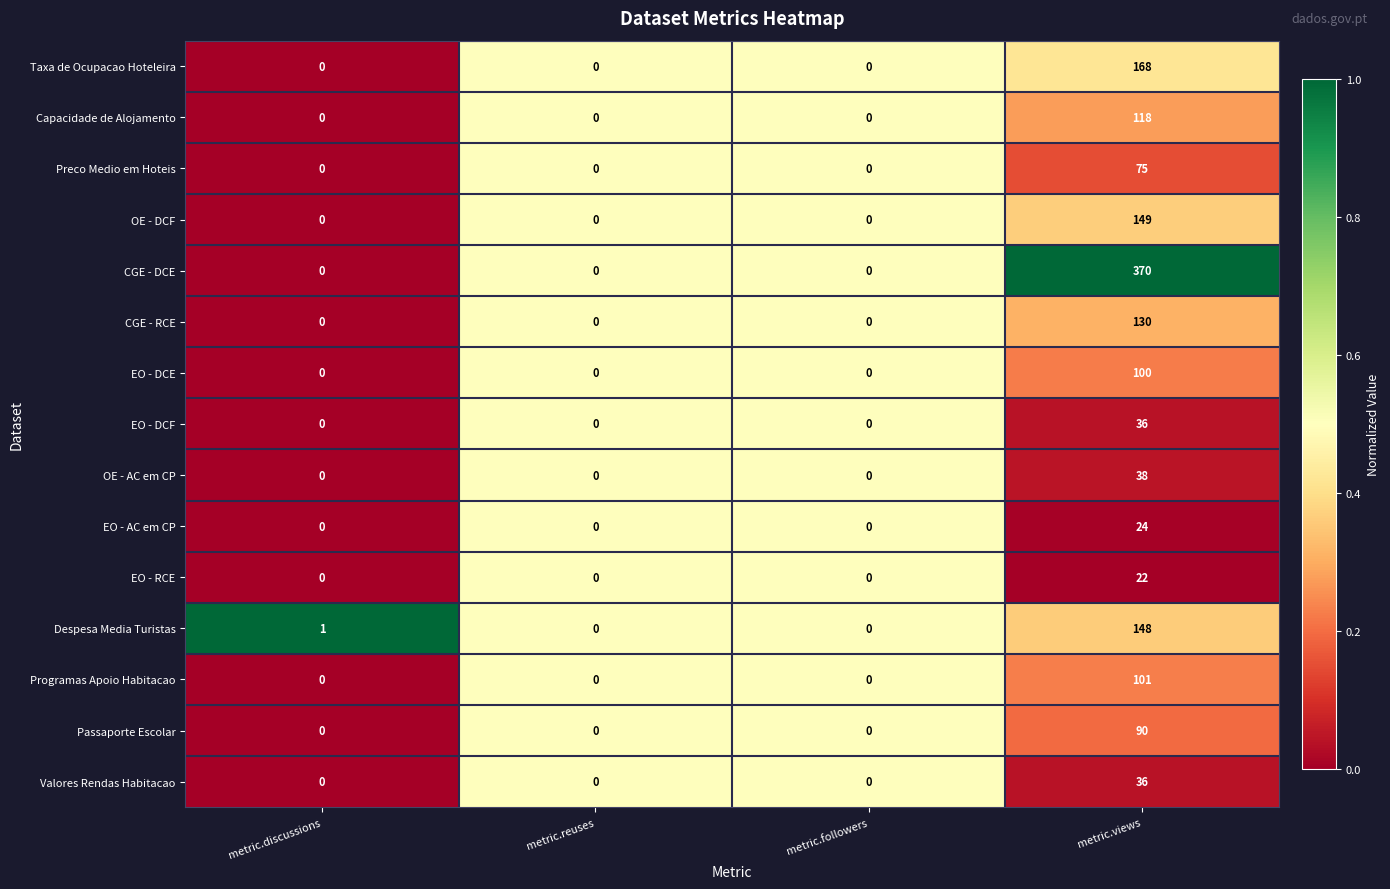

What is the maximum value shown in the chart?

370